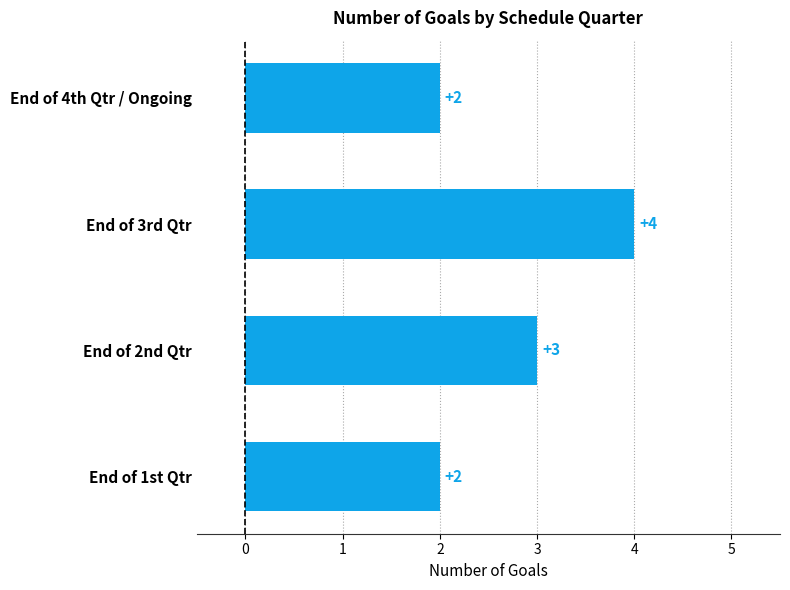

The value at End of 4th Qtr / Ongoing is 3. True or false?

False